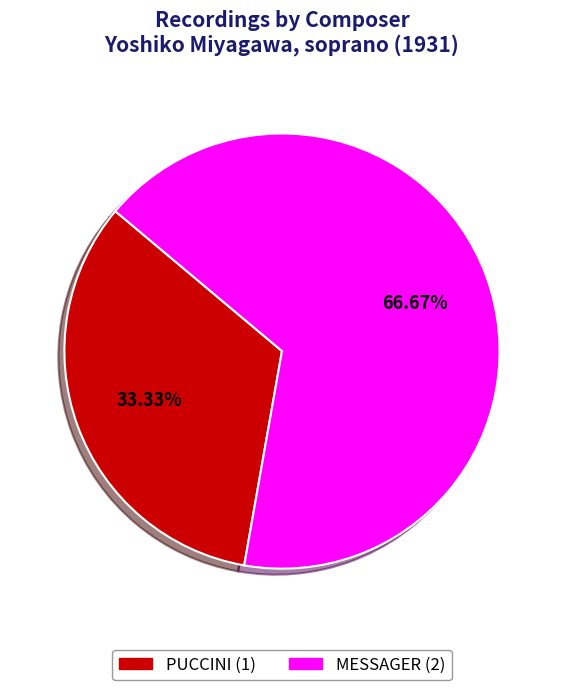

Between PUCCINI and MESSAGER, which is larger?

MESSAGER